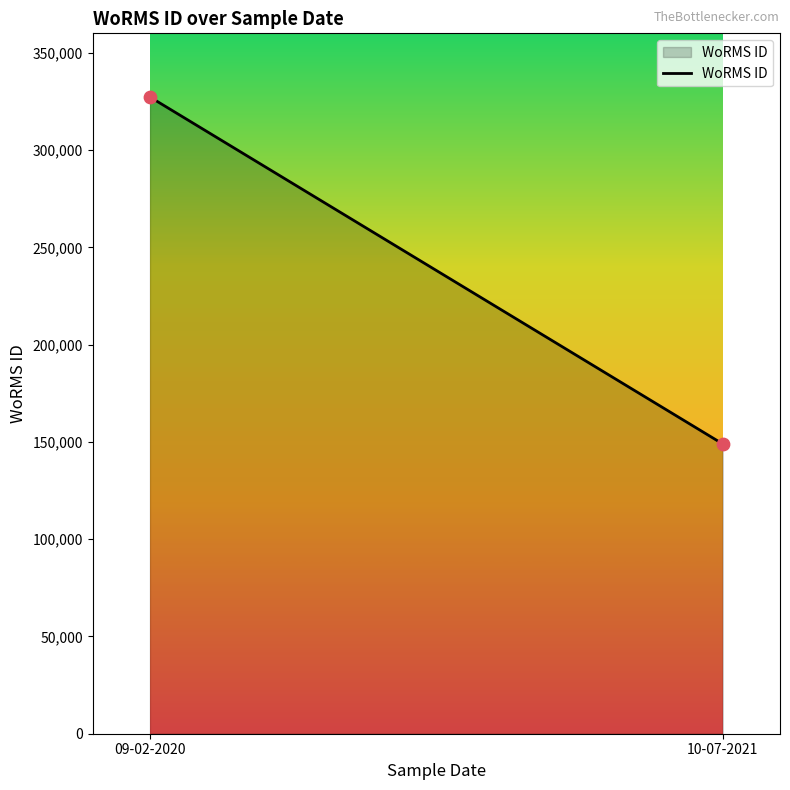

What is the range of Y values (max minus min)?

178342